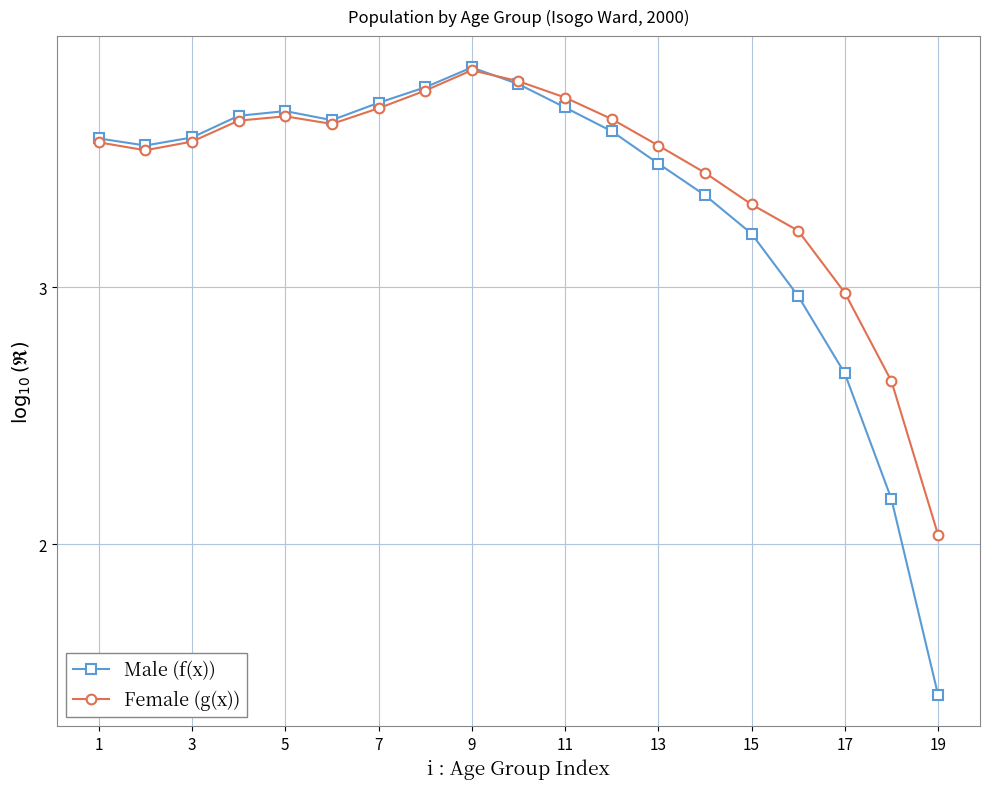

Which series has the largest range (max minus min)?

Male (f(x))